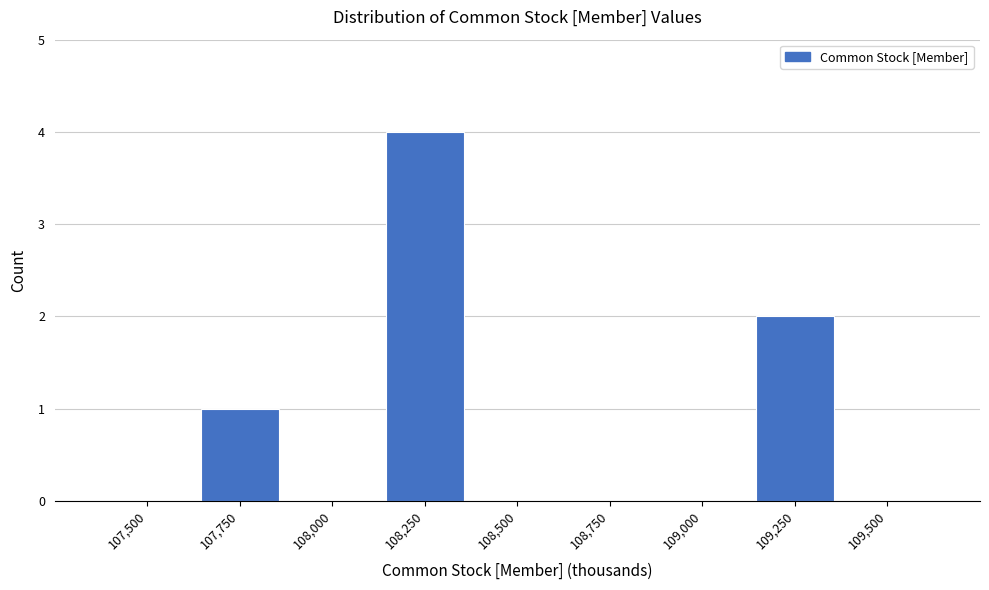

Read the value at 108,250.

4